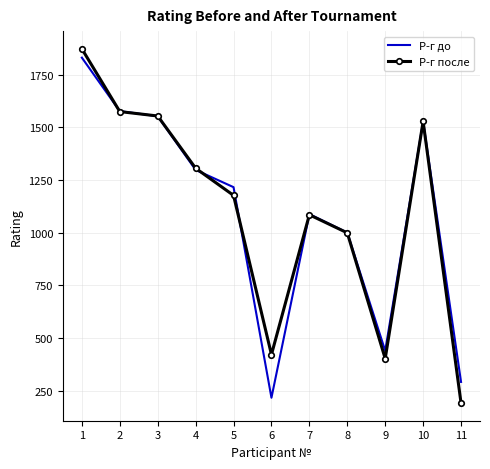

What are all the series names shown in the legend?

Р-г до, Р-г после